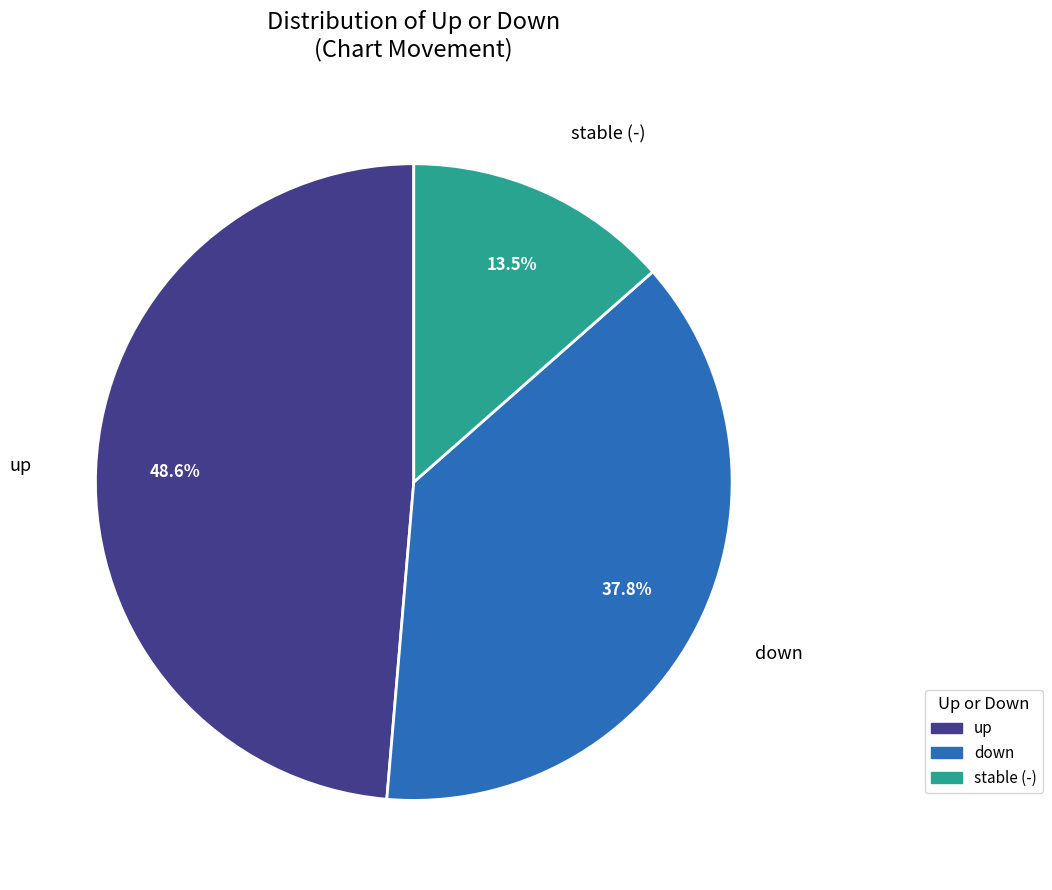

Does any single category account for the majority?

No